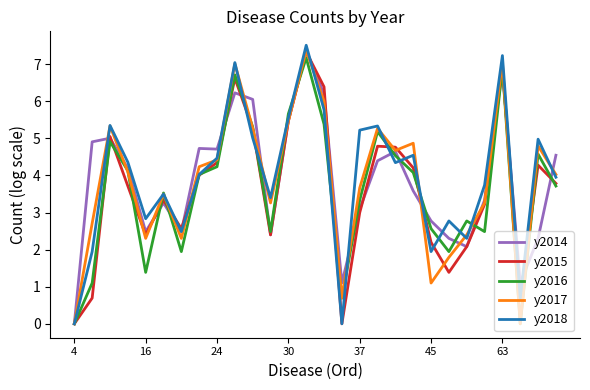

What is the maximum value shown in the chart?

7.5